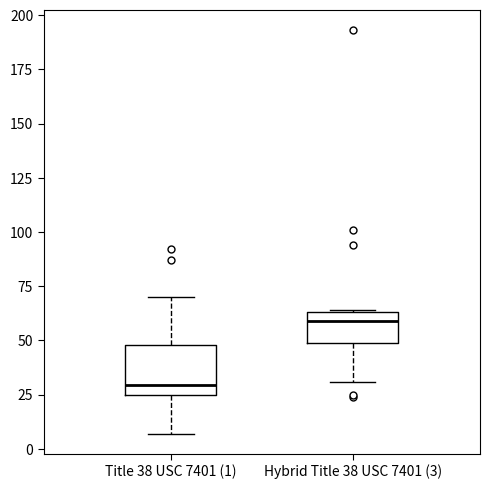

Comparing the boxes themselves (not the whiskers), which one is the tallest?

Title 38 USC 7401 (1)